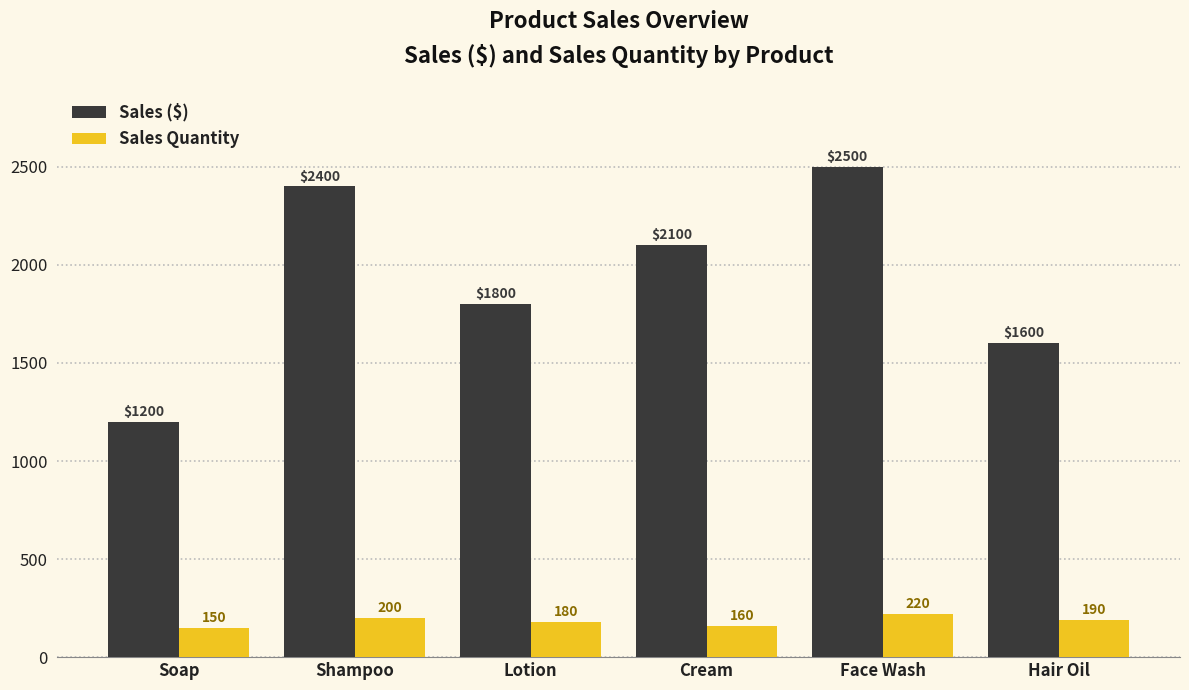

How many bars are there in total?

12